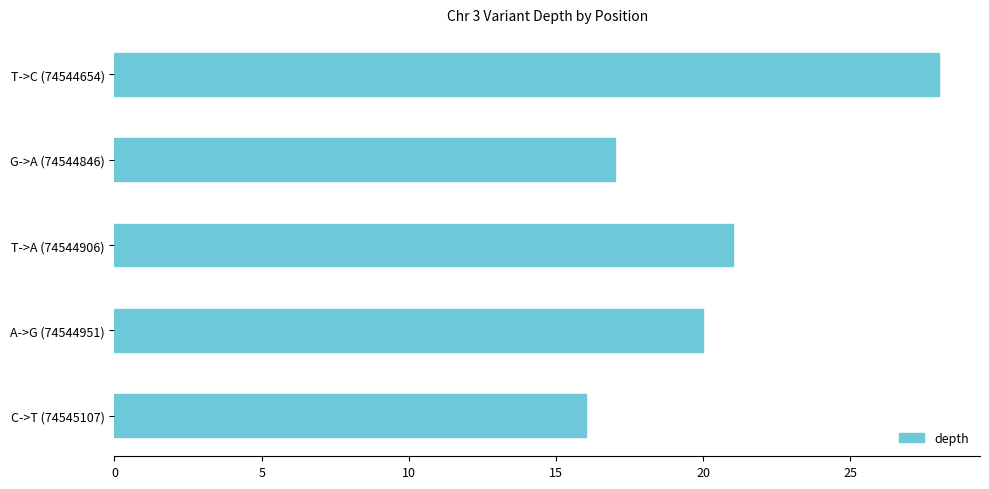

What is the difference between the maximum and minimum values?

12